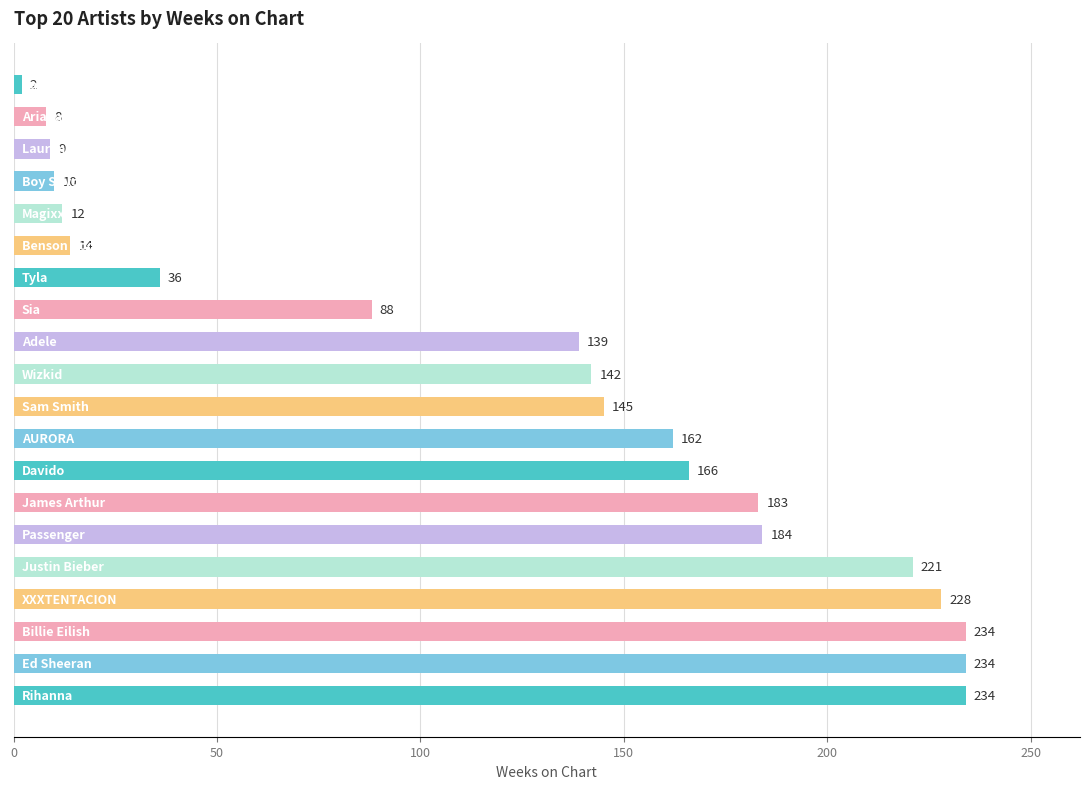

Reading bottom to top, what are all the values shown in this chart?

234	234	234	228	221	184	183	166	162	145	142	139	88	36	14	12	10	9	8	2